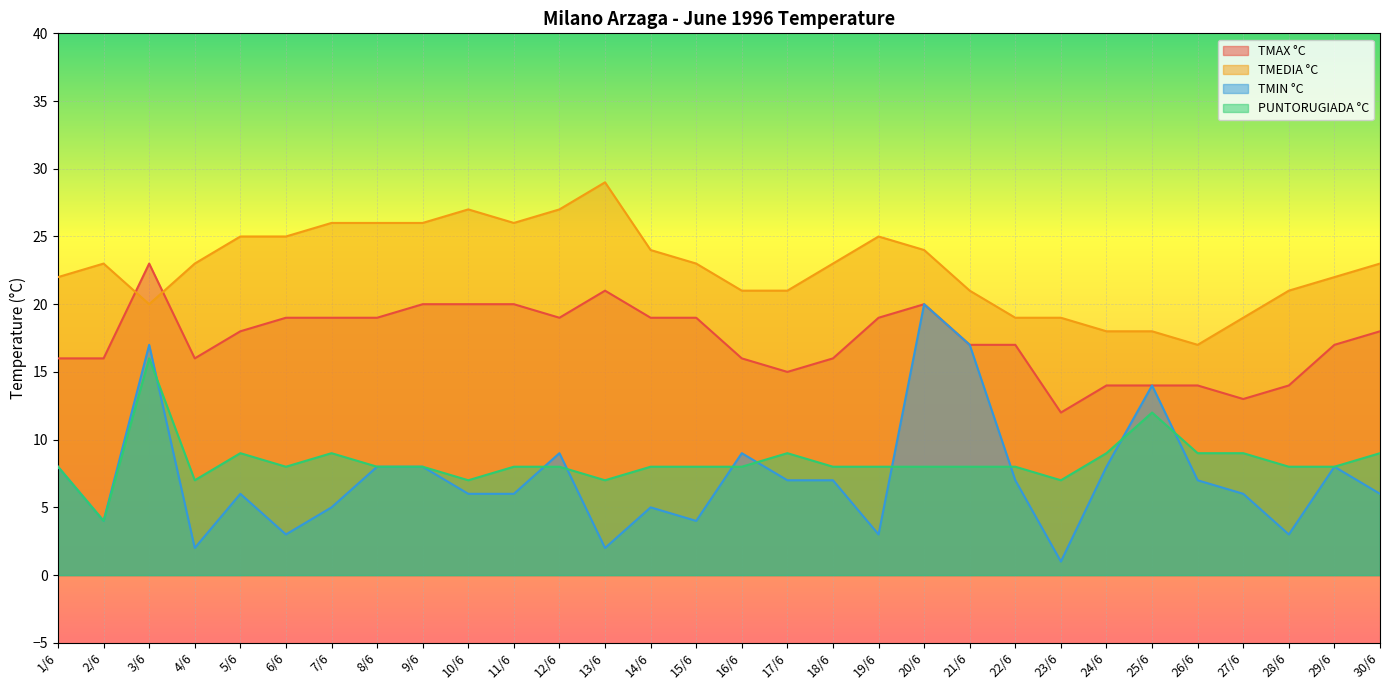

Where is PUNTORUGIADA °C nearest to the value 10?

5/6